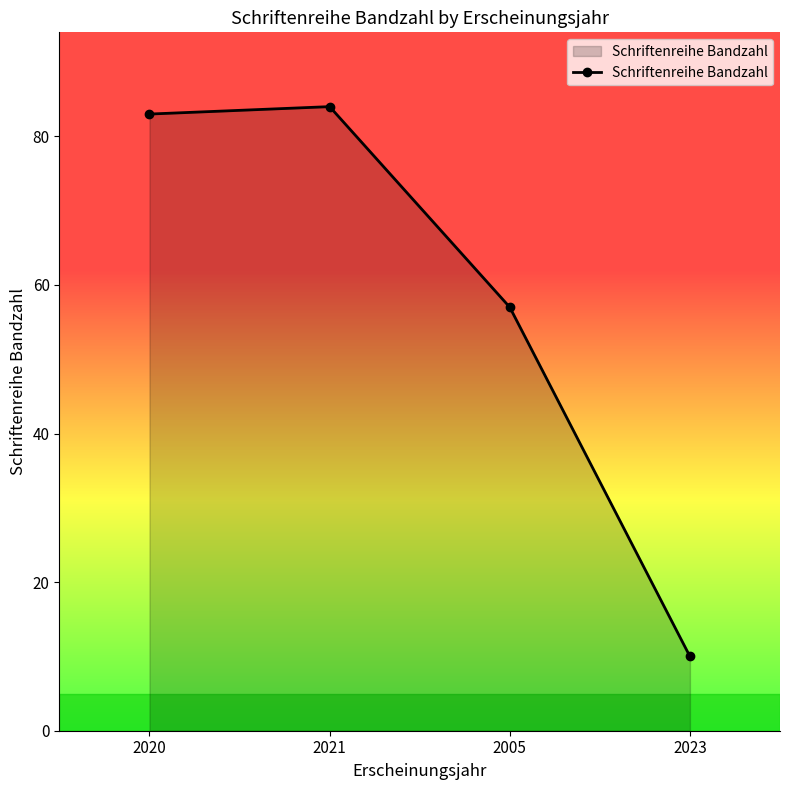

What is the difference between the values at 2005 and 2020?

26